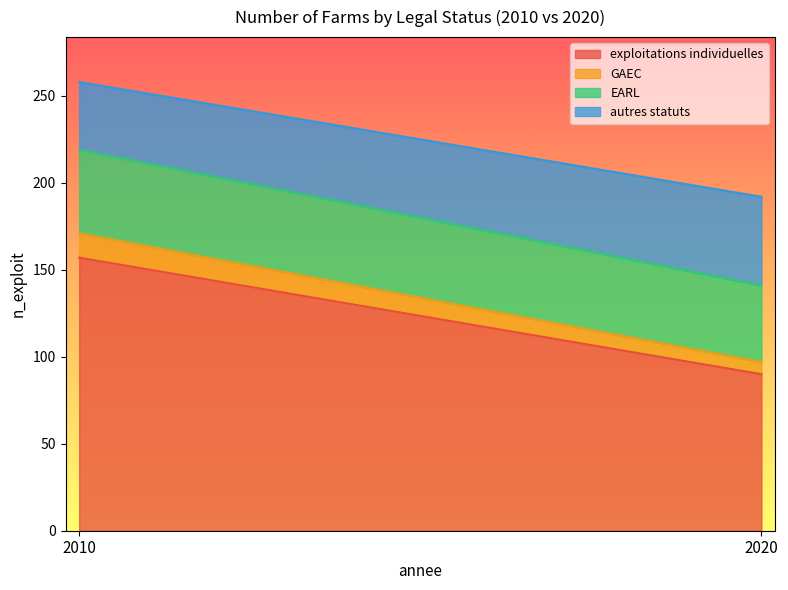

Which series has the largest total across all categories?

exploitations individuelles